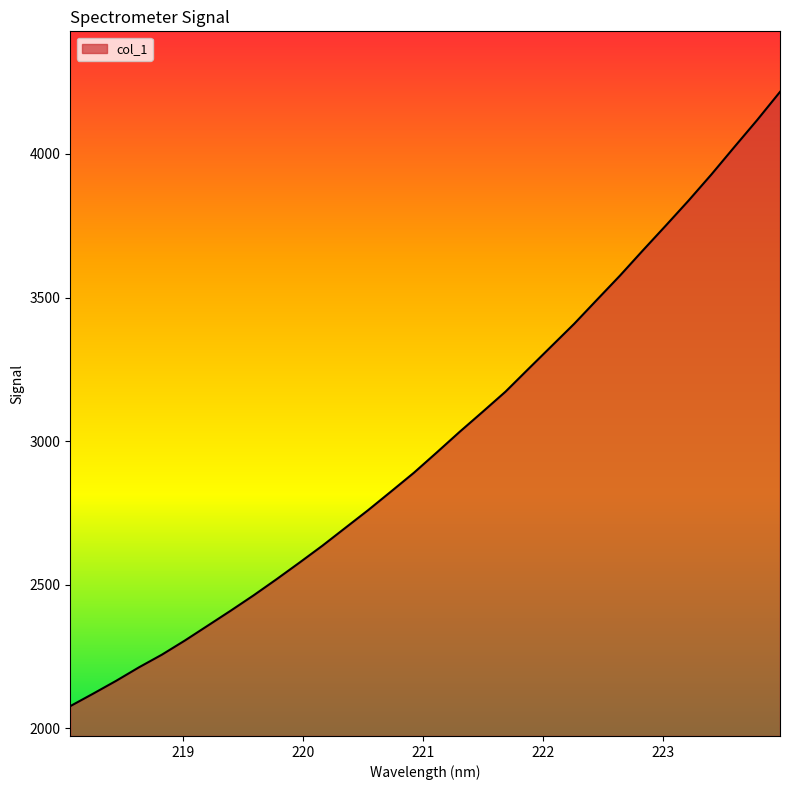

What is the difference between the maximum and minimum values?

2138.5